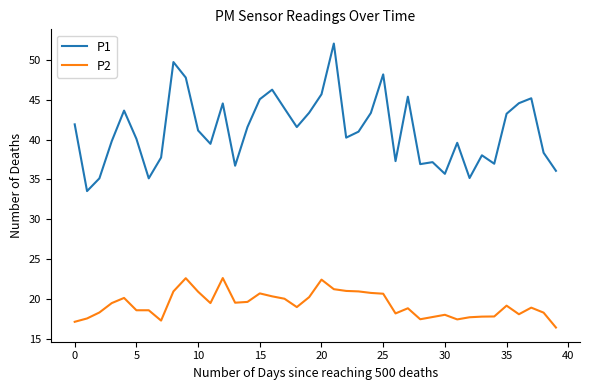

Rank the series by their average value, from lowest to highest.

P2, P1